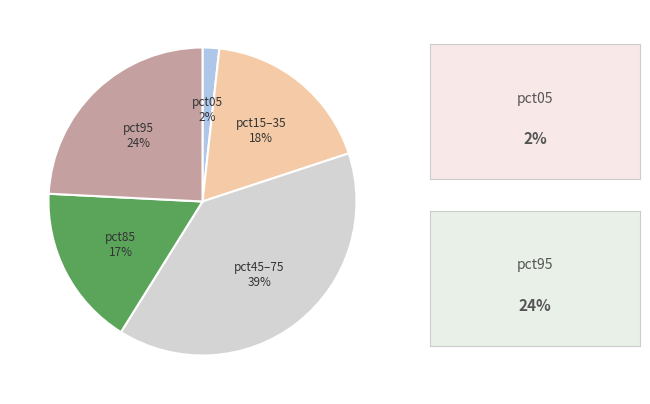

Count the number of slices in the pie.

5